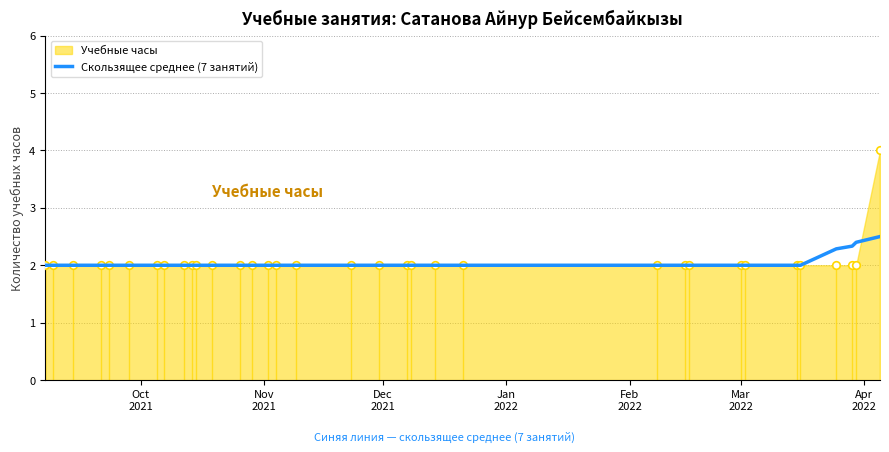

What is the minimum value for Скользящее среднее (7 занятий)?

2.0